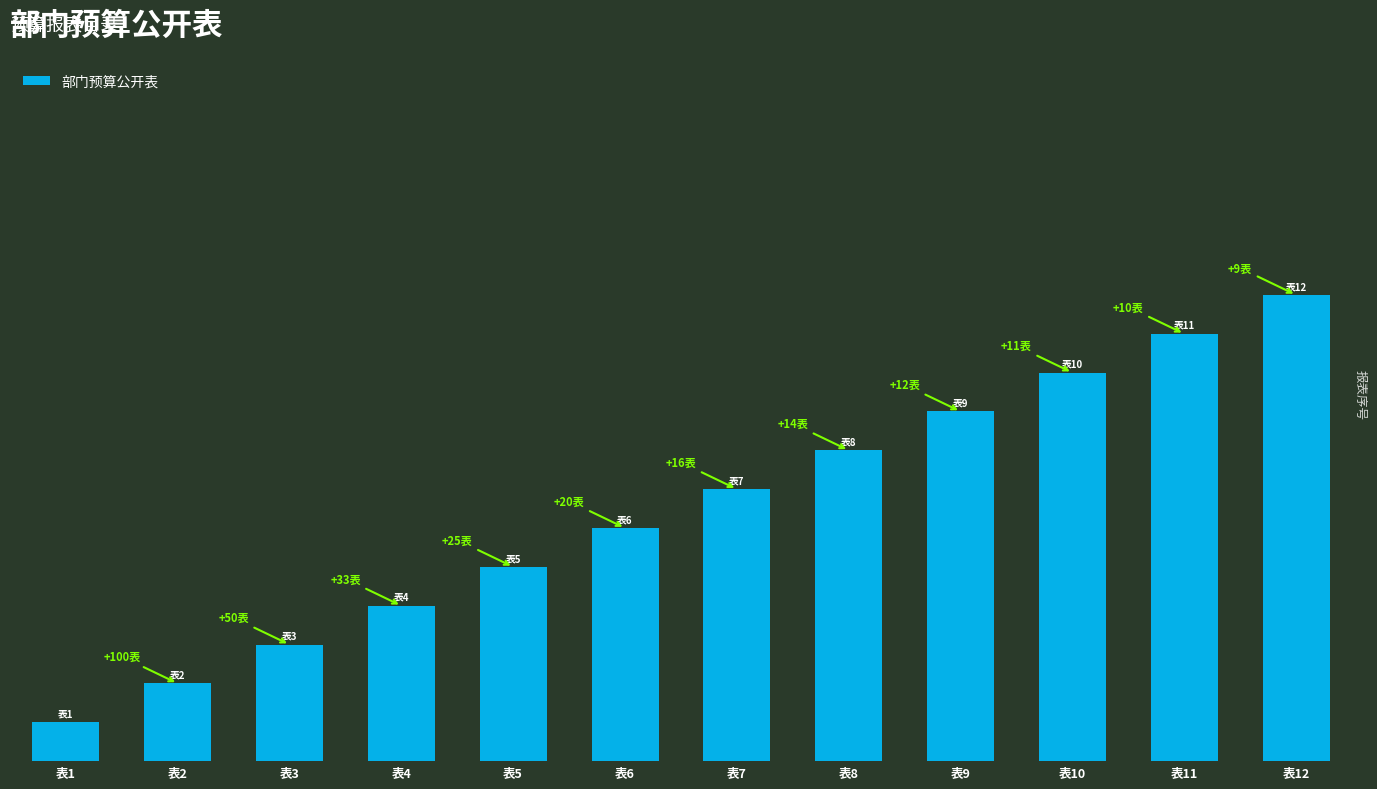

Is it true that the value at 表10 is 13?

False